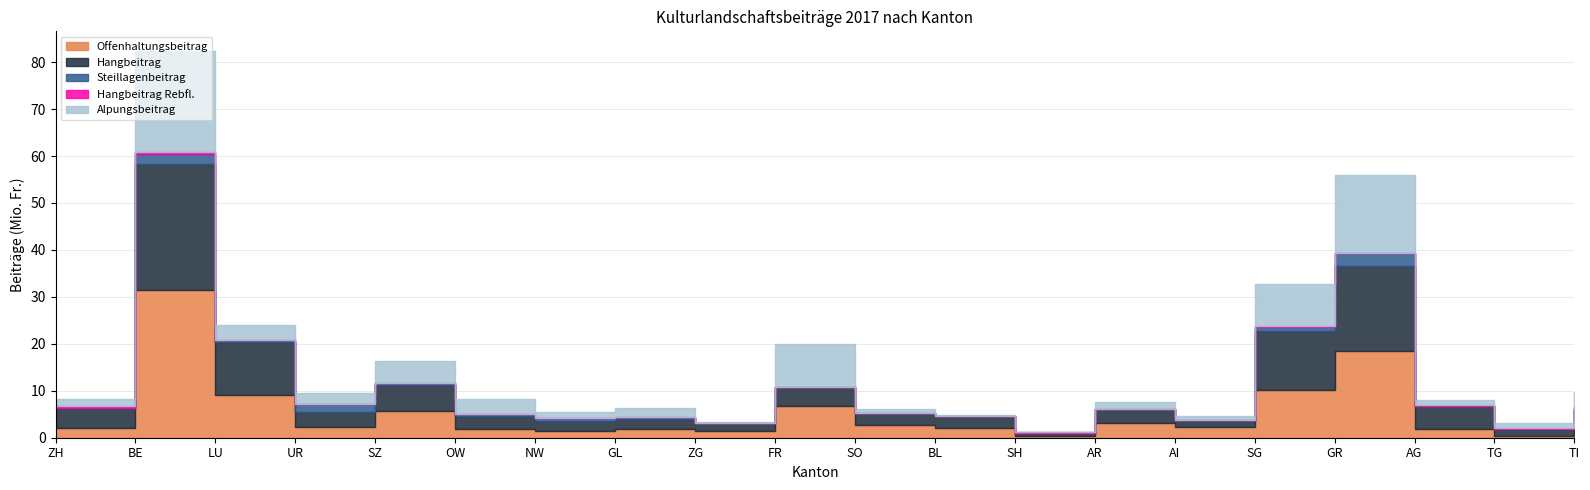

What is the maximum value for Alpungsbeitrag?

21589034